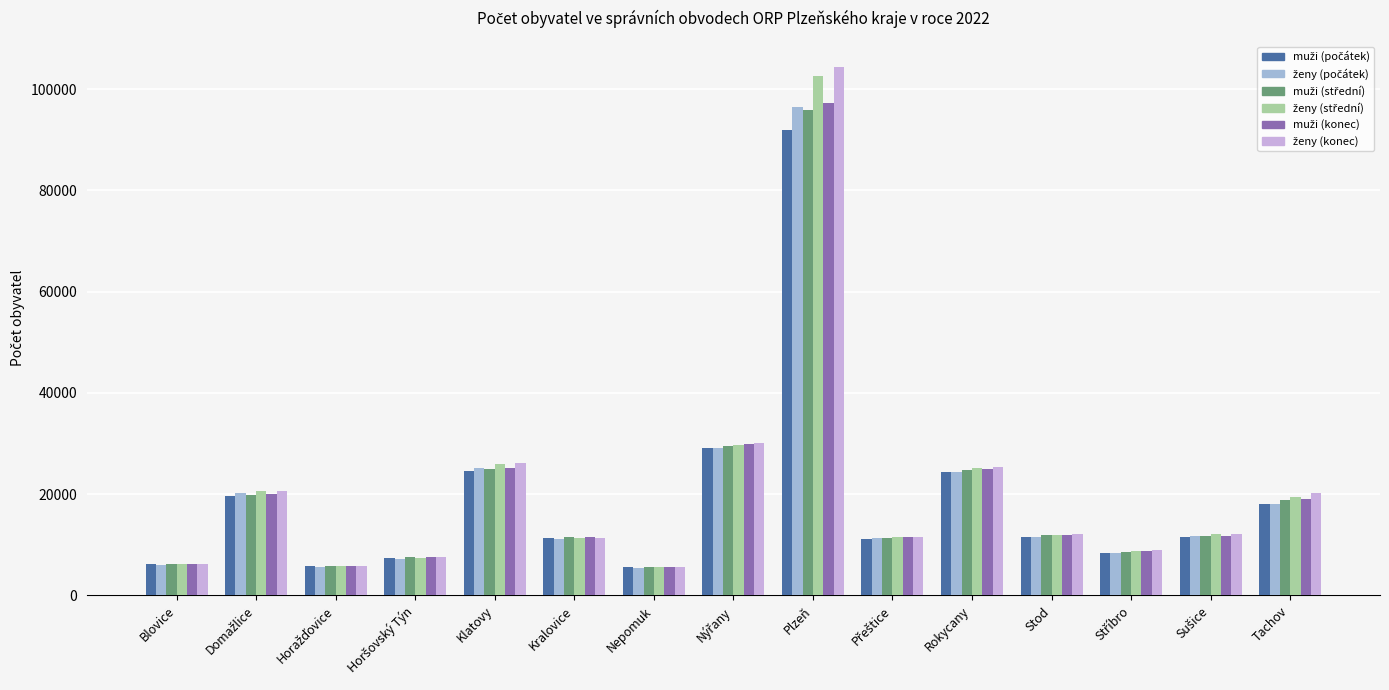

What position from the right is Blovice?

15